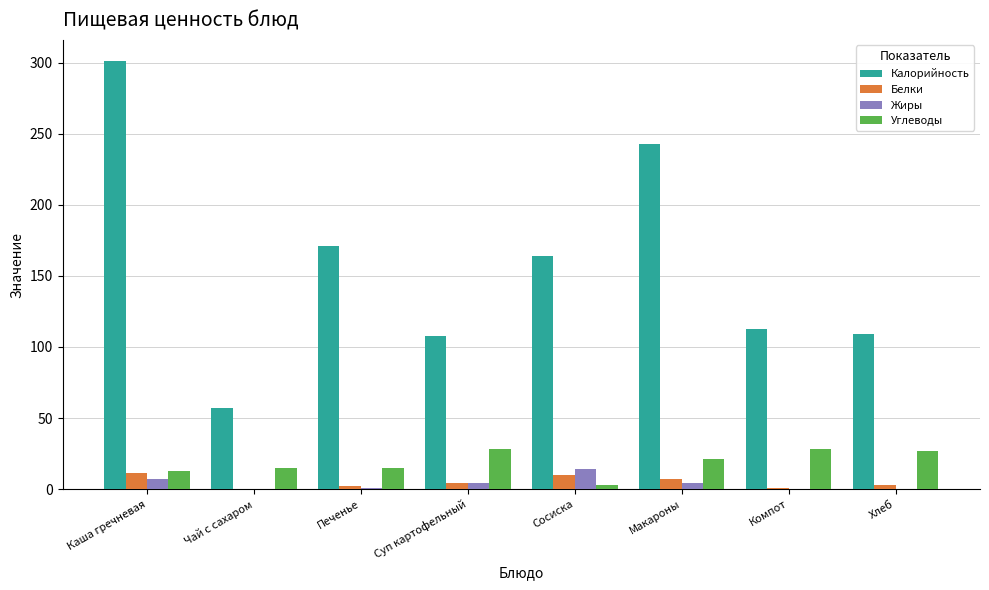

True or false: Калорийность has a value of 243 at Макароны.

True